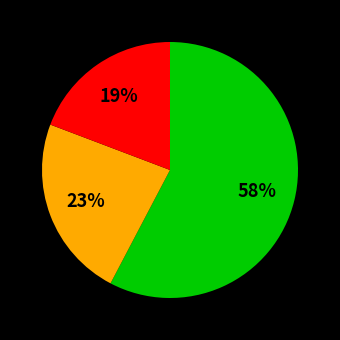

To the nearest percent, what is the average slice percentage?

33%